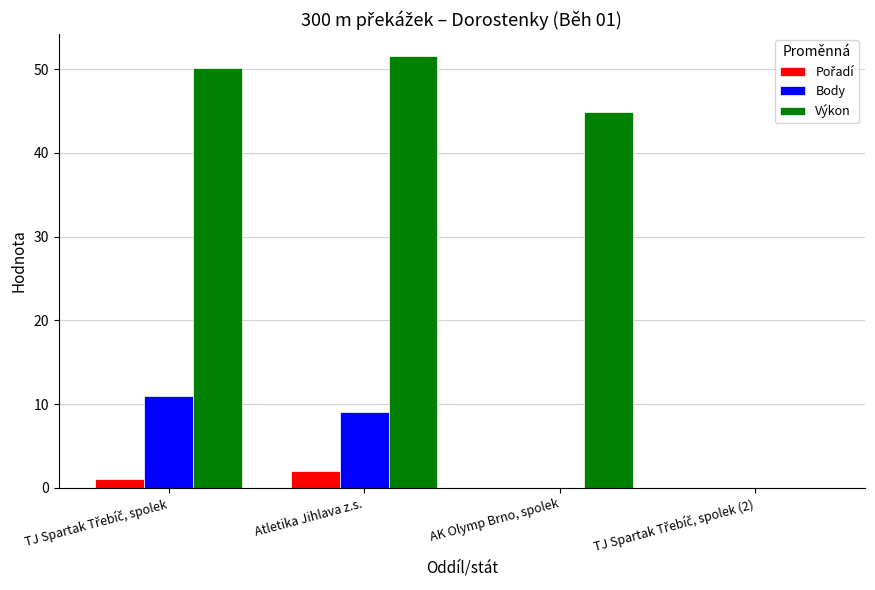

Which series has the largest total across all categories?

Výkon